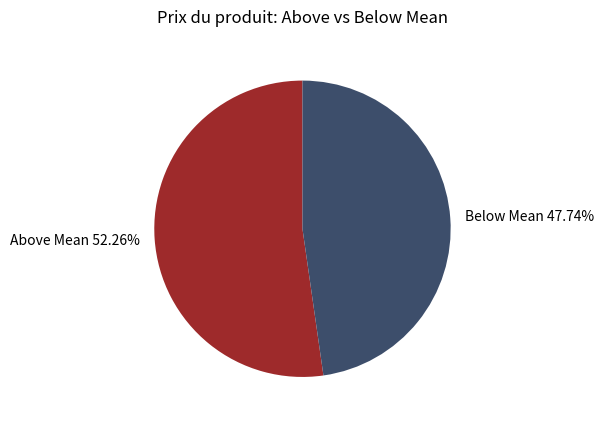

Which slice is the smallest?

Below Mean 47.74%